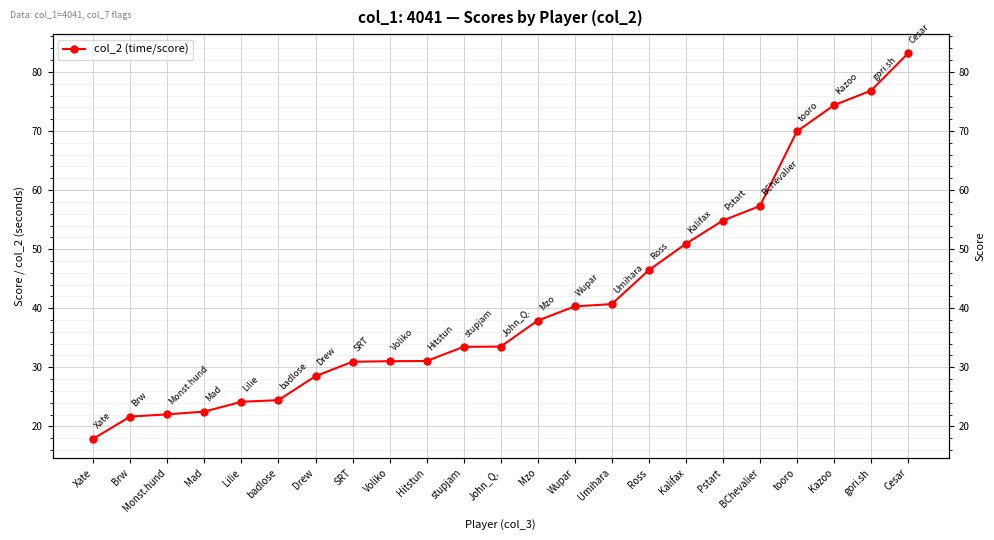

Where does the data first go above 33?

stupjam